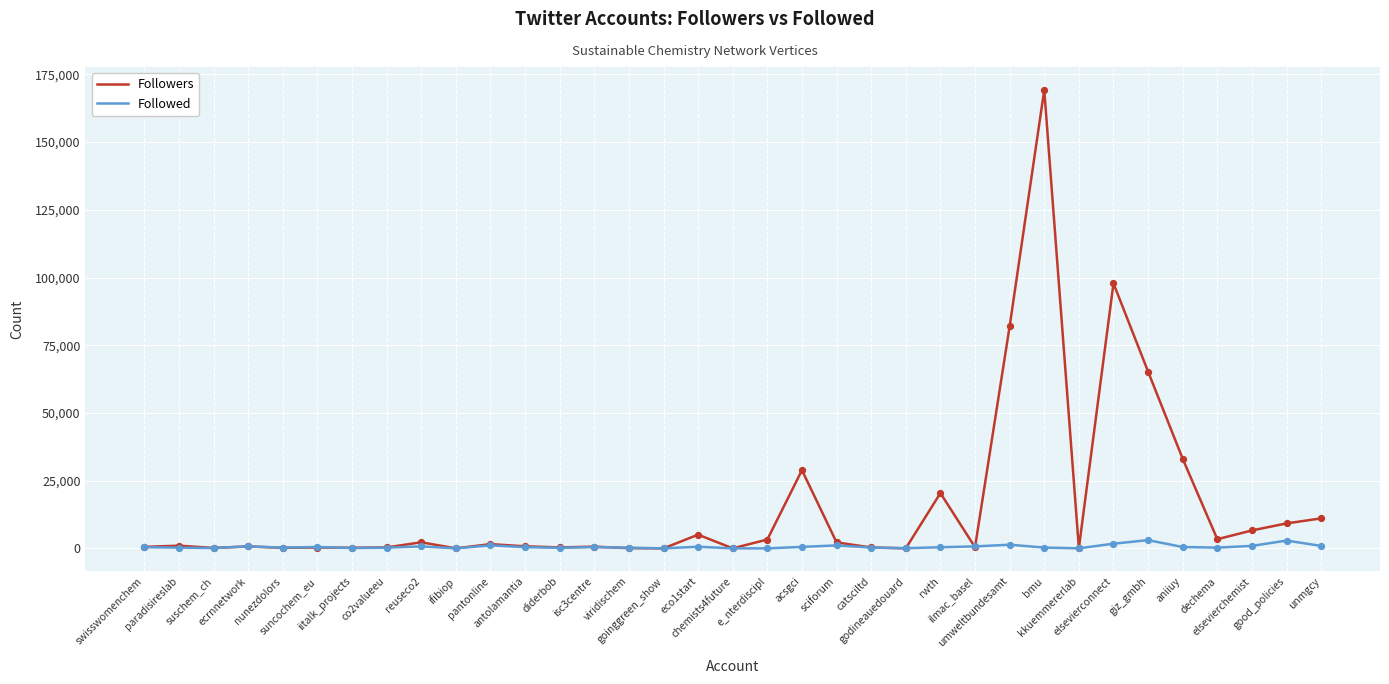

At which category is the sum across all series the highest?

bmu